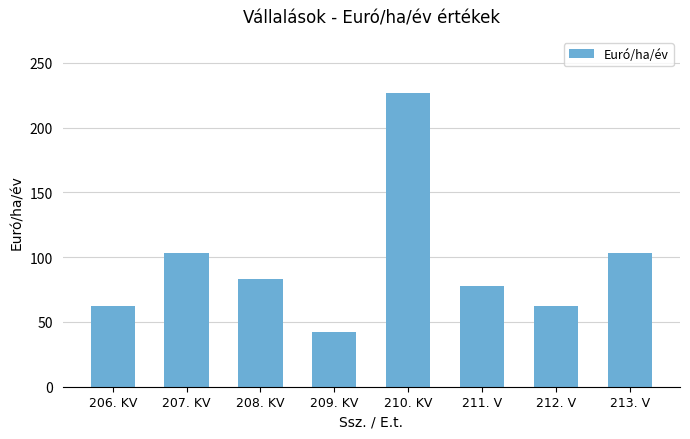

What is the label of the 6th bar from the left?

211. V